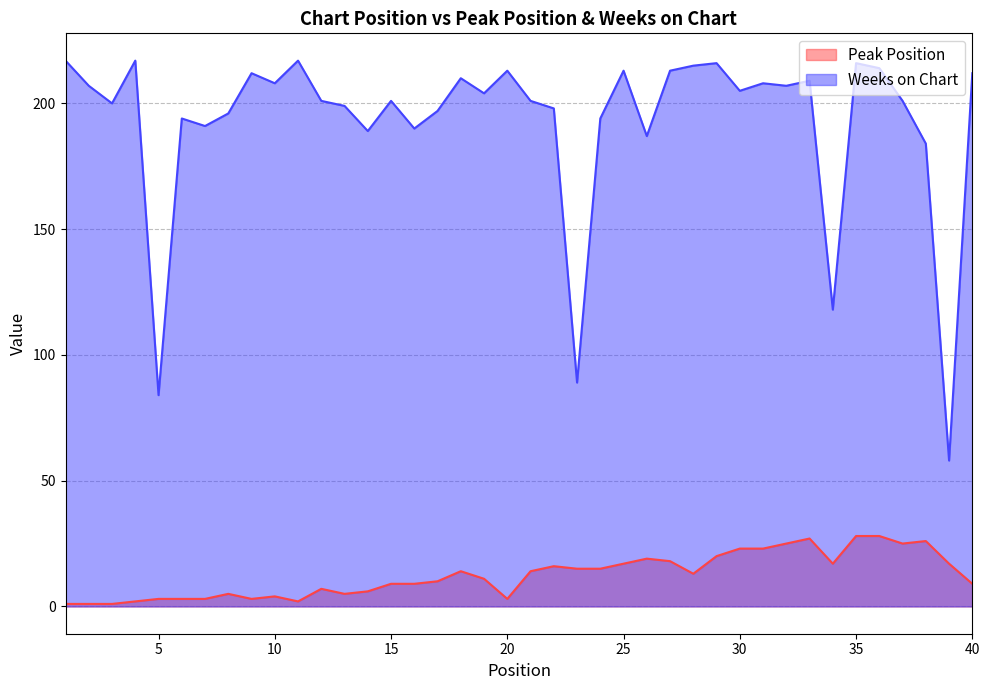

Reading left to right, what are all the values shown in this chart?

Peak Position: 1=1	2=1	3=1	4=2	5=3	6=3	7=3	8=5	9=3	10=4	11=2	12=7	13=5	14=6	15=9	16=9	17=10	18=14	19=11	20=3	21=14	22=16	23=15	24=15	25=17	26=19	27=18	28=13	29=20	30=23	31=23	32=25	33=27	34=17	35=28	36=28	37=25	38=26	39=17	40=9
Weeks on Chart: 1=217	2=207	3=200	4=217	5=84	6=194	7=191	8=196	9=212	10=208	11=217	12=201	13=199	14=189	15=201	16=190	17=197	18=210	19=204	20=213	21=201	22=198	23=89	24=194	25=213	26=187	27=213	28=215	29=216	30=205	31=208	32=207	33=209	34=118	35=216	36=214	37=201	38=184	39=58	40=212